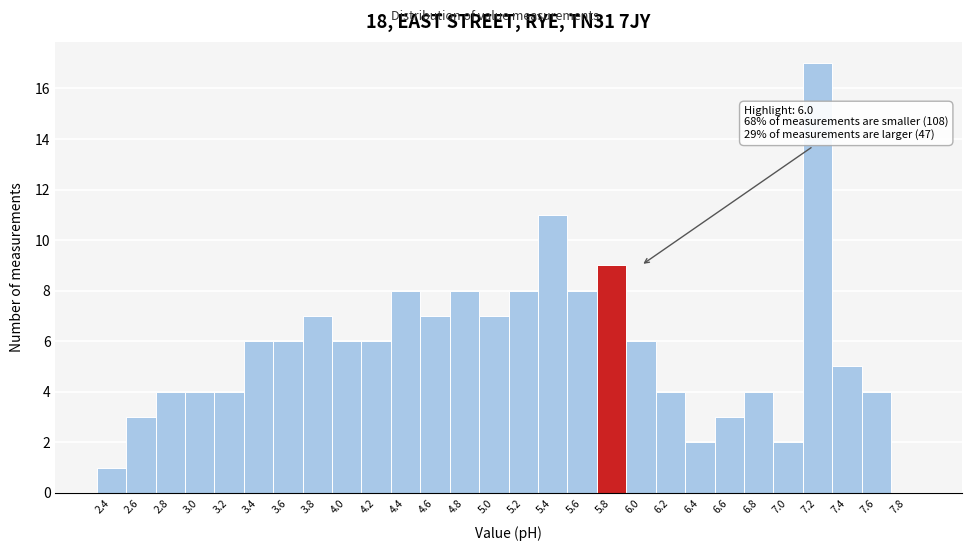

Reading left to right, extract all data points from this chart.

2.4=1	2.6=3	2.8=4	3.0=4	3.2=4	3.4=6	3.6=6	3.8=7	4.0=6	4.2=6	4.4=8	4.6=7	4.8=8	5.0=7	5.2=8	5.4=11	5.6=8	5.8=9	6.0=6	6.2=4	6.4=2	6.6=3	6.8=4	7.0=2	7.2=17	7.4=5	7.6=4	7.8=0